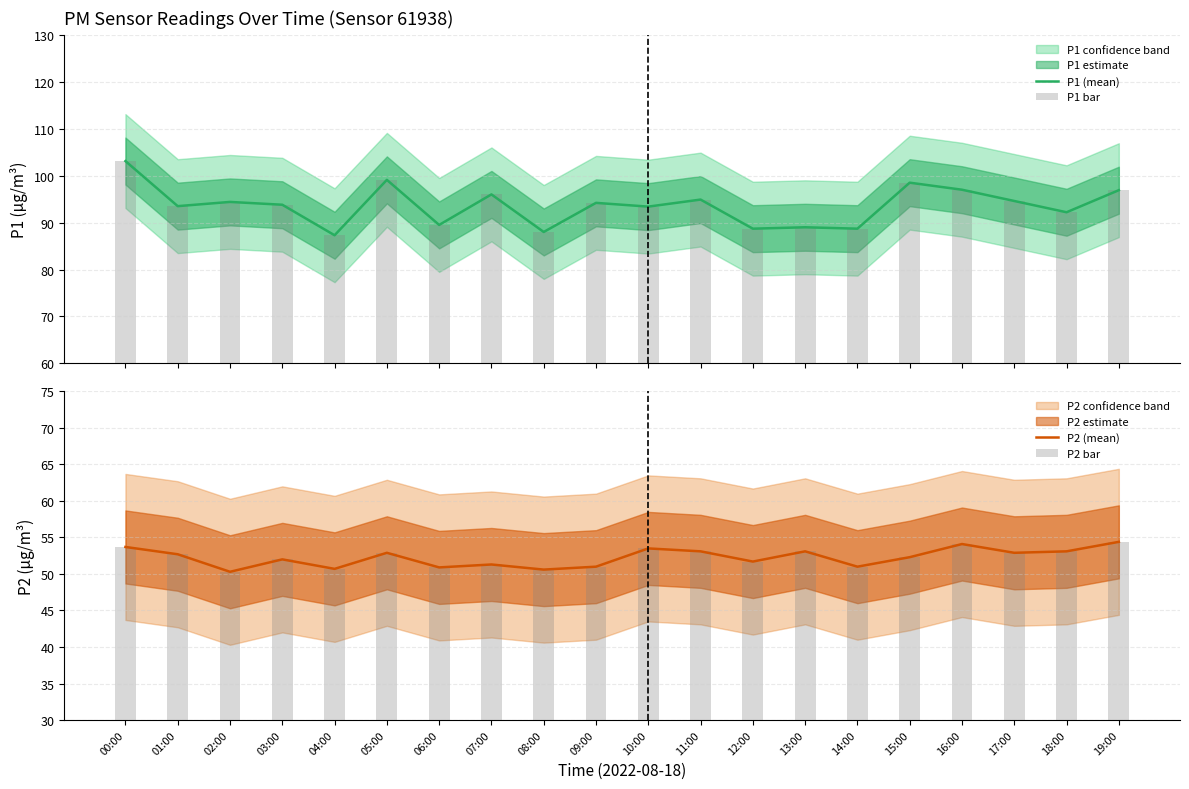

Which series has the largest range (max minus min)?

P1 (mean)